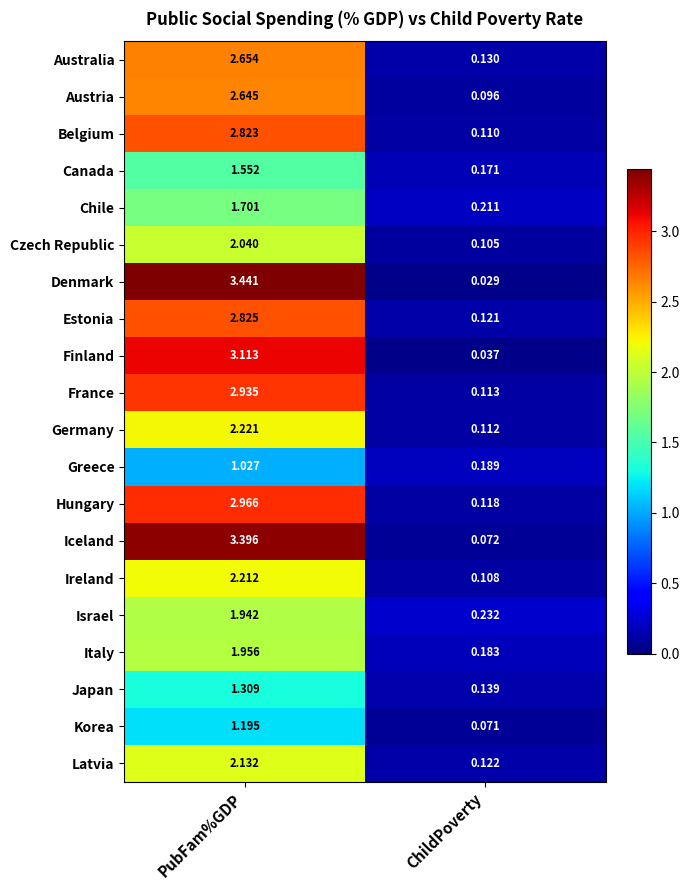

List the series in order of their peak value, highest first.

Denmark, Iceland, Finland, Hungary, France, Estonia, Belgium, Australia, Austria, Germany, Ireland, Latvia, Czech Republic, Italy, Israel, Chile, Canada, Japan, Korea, Greece